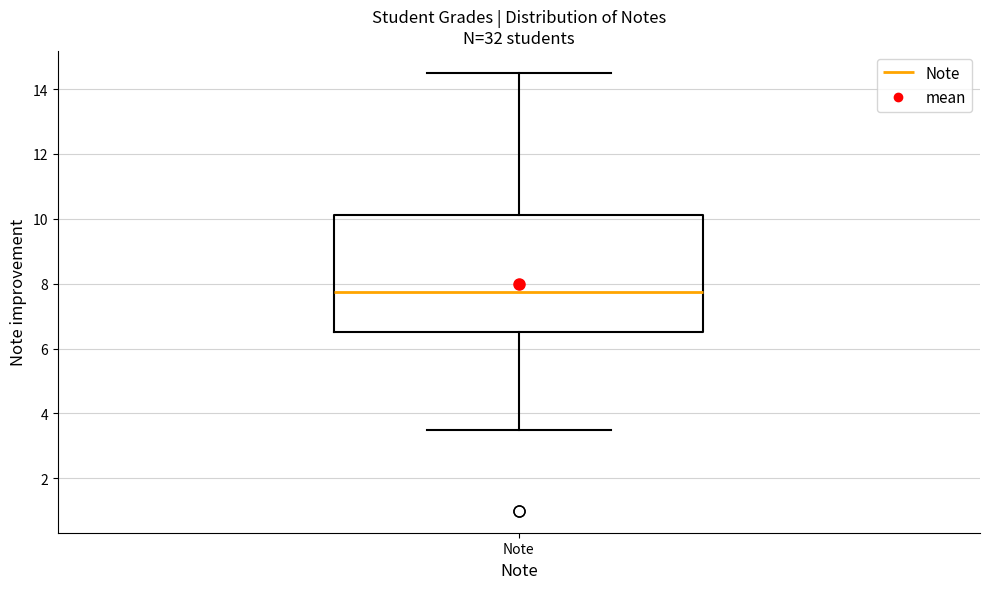

Where is the lower edge of the box for Note on the y-axis? The values are not printed on the chart, so give them approximately, as read against the axis.

6.6